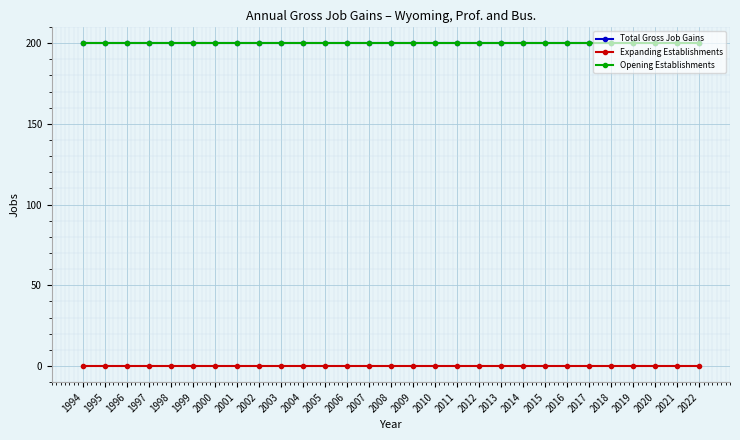

What is the spread (max minus min) of values at 2006?

200